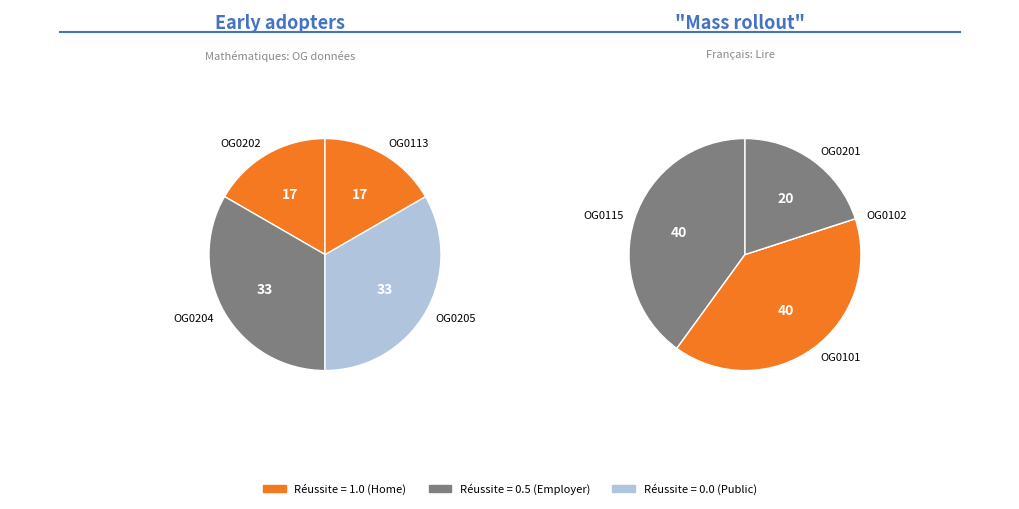

How many segments does this pie chart have?

8